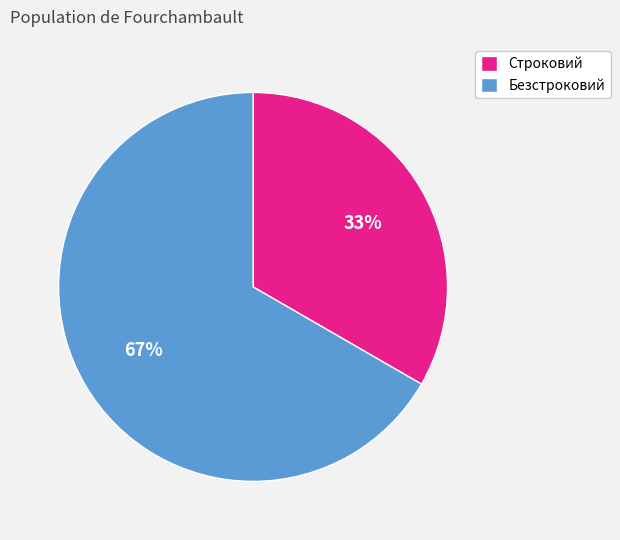

Count the number of slices in the pie.

2